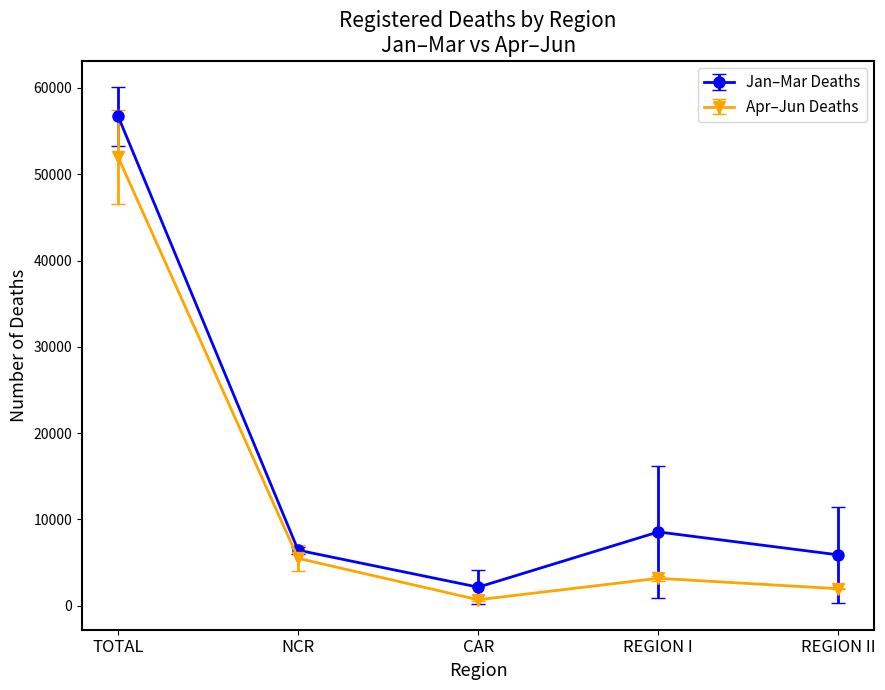

What is the label of the 3rd point from the right?

CAR